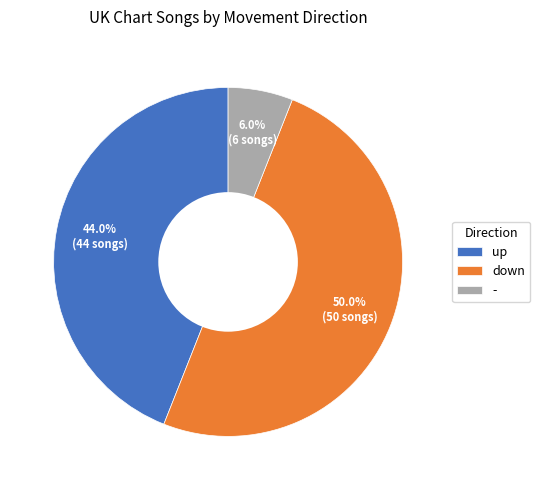

What percentage do up and down together represent?

94.0%